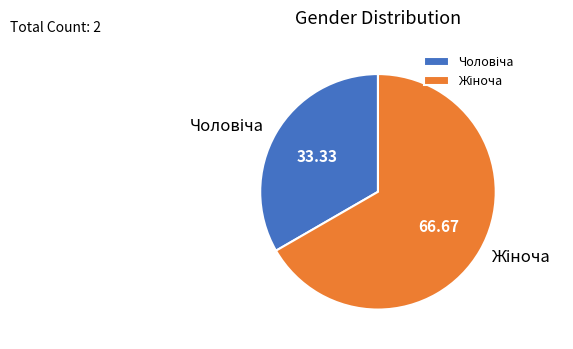

Is there any slice that represents more than half of the pie?

Yes